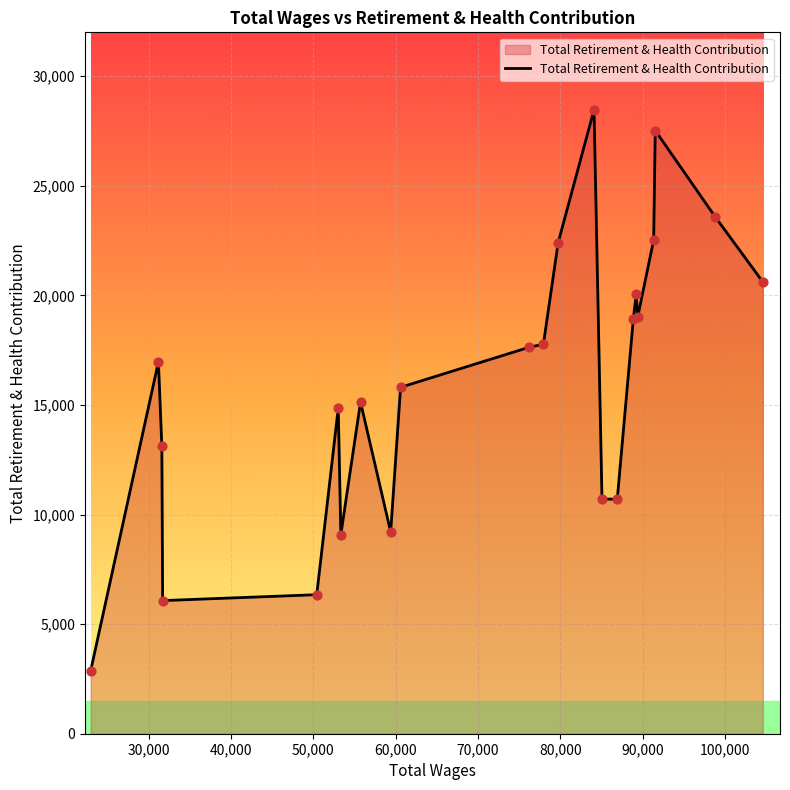

What is the difference between the maximum and minimum values?

25611